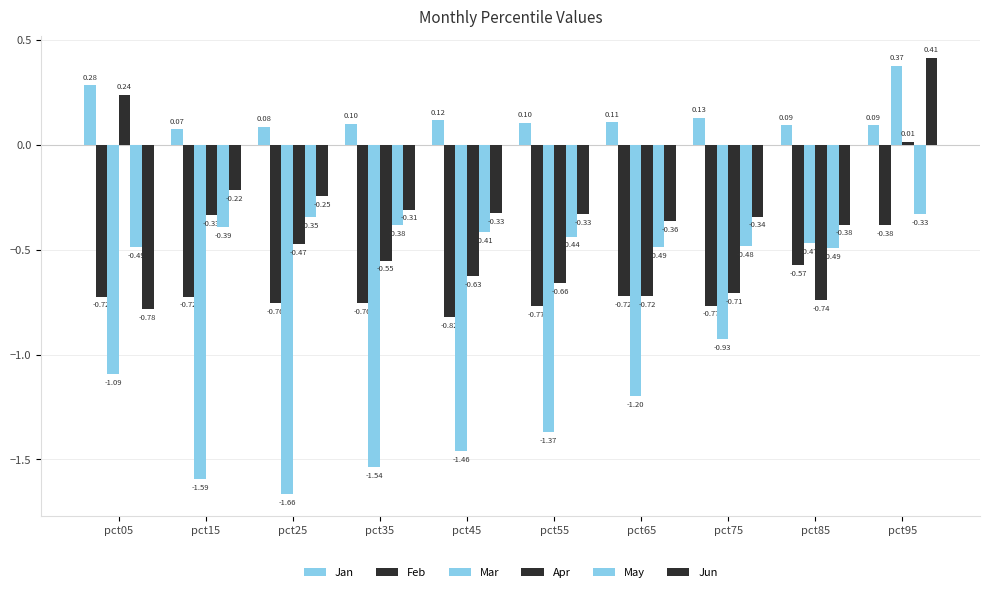

Reading right to left, extract all data points from this chart.

Jan: 0.1	0.1	0.1	0.1	0.1	0.1	0.1	0.1	0.1	0.3
Feb: -0.4	-0.6	-0.8	-0.7	-0.8	-0.8	-0.8	-0.8	-0.7	-0.7
Mar: 0.4	-0.5	-0.9	-1.2	-1.4	-1.5	-1.5	-1.7	-1.6	-1.1
Apr: 0.0	-0.7	-0.7	-0.7	-0.7	-0.6	-0.6	-0.5	-0.3	0.2
May: -0.3	-0.5	-0.5	-0.5	-0.4	-0.4	-0.4	-0.3	-0.4	-0.5
Jun: 0.4	-0.4	-0.3	-0.4	-0.3	-0.3	-0.3	-0.2	-0.2	-0.8